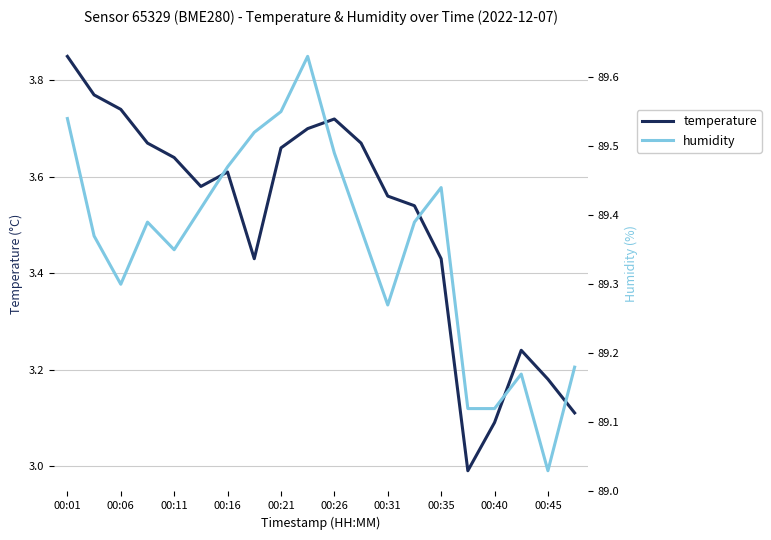

What is the sum of the temperature values at 00:45 and 00:26?

6.9